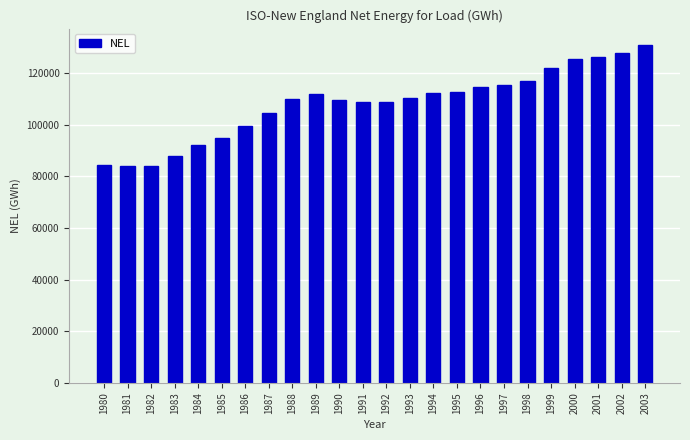

How many bars are there in total?

24